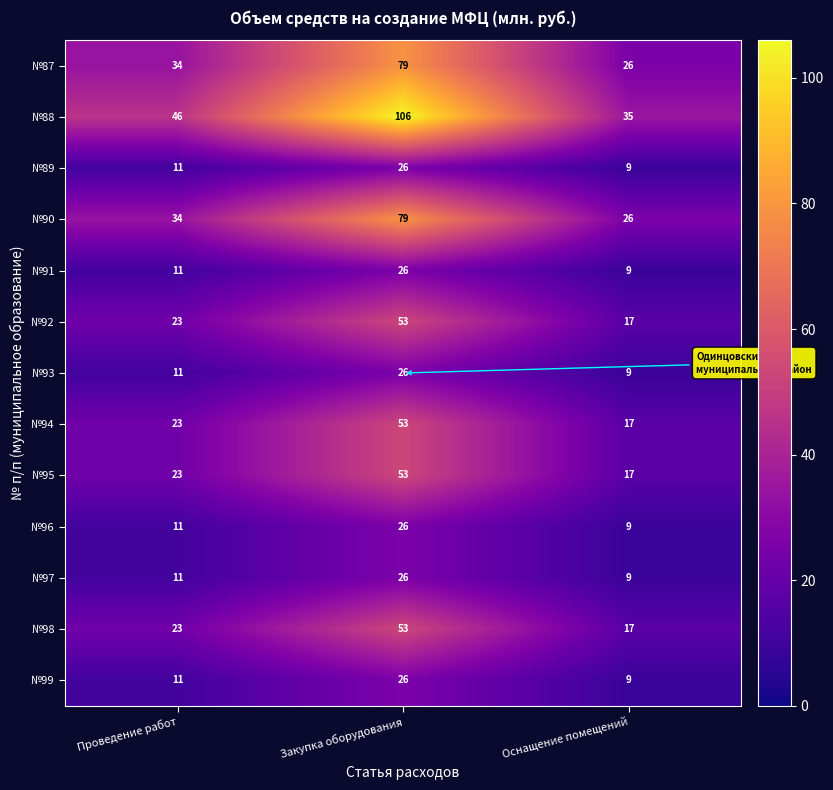

True or false: №92 has a value of 53 at Закупка оборудования.

True